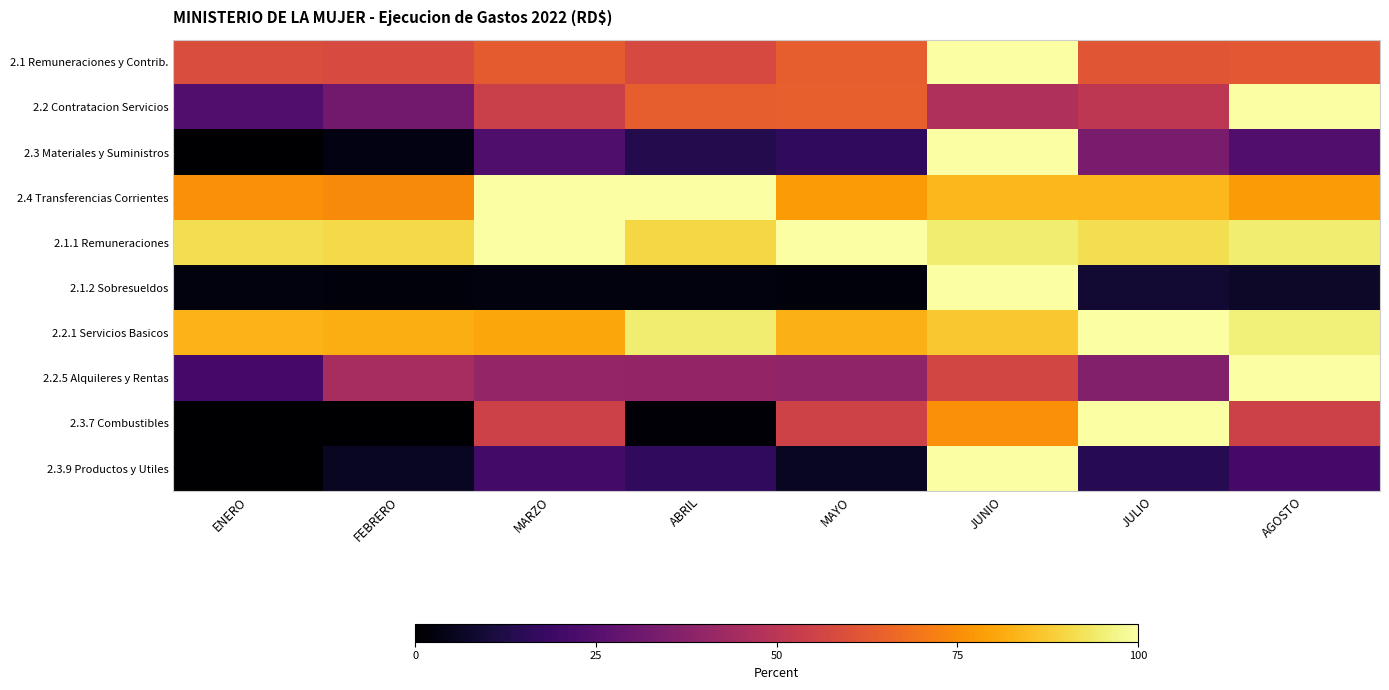

Which series has the largest range (max minus min)?

2.3 Materiales y Suministros